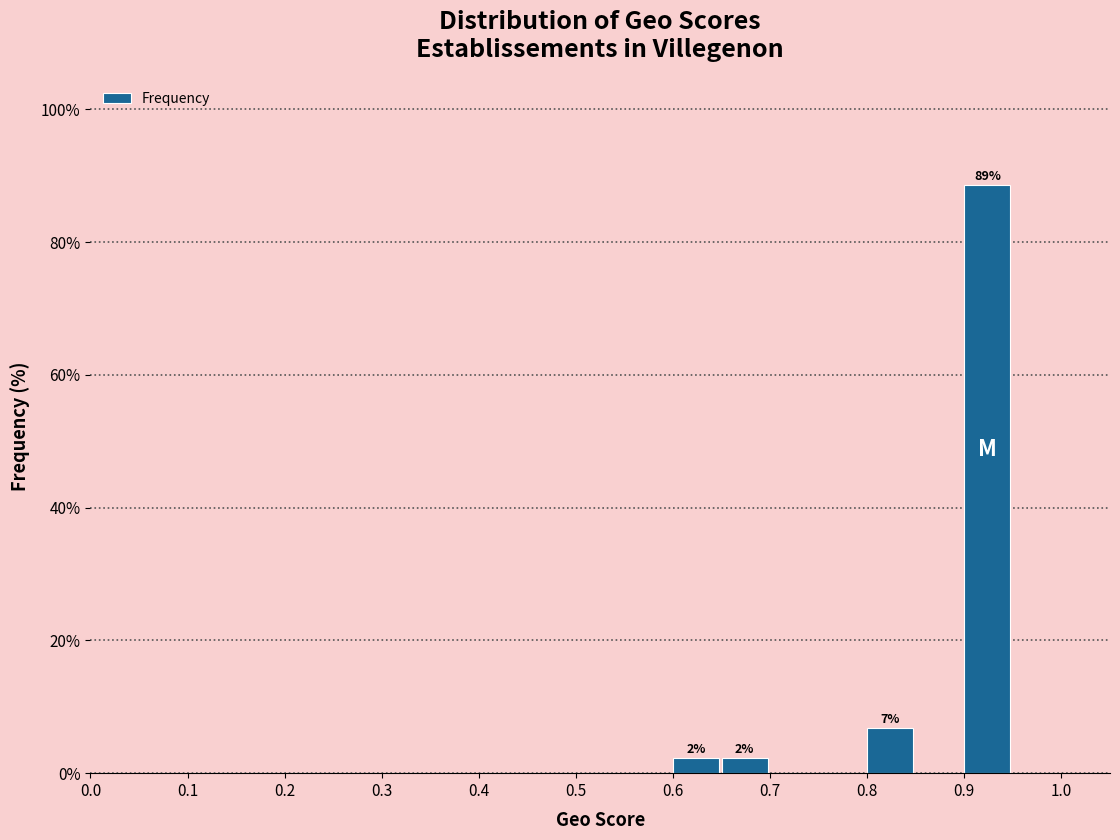

Which range on the x-axis has the tallest bar?

0.90 to 0.95